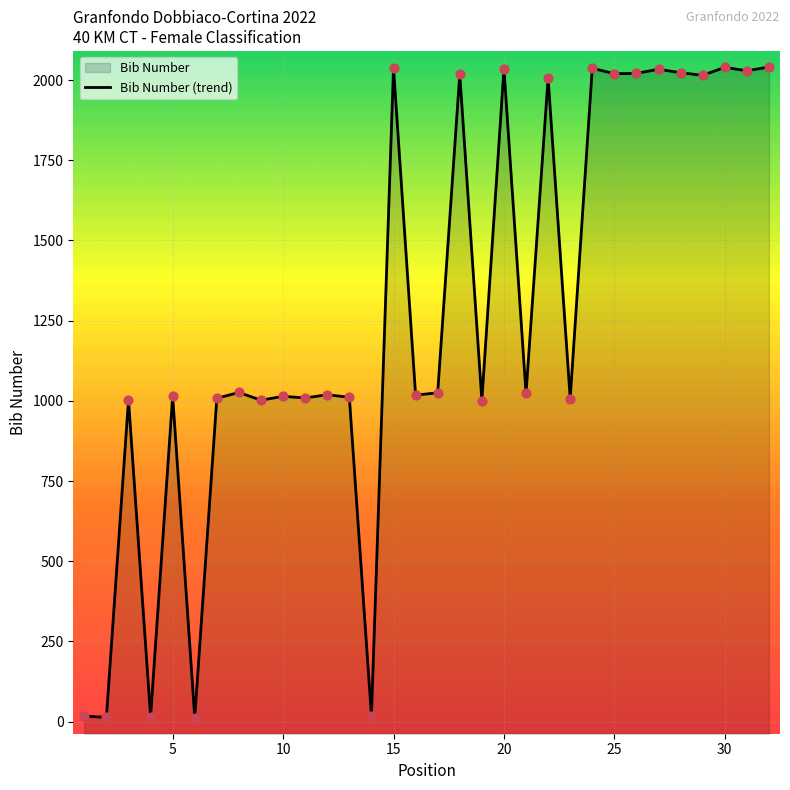

Which has a higher value, 30 or 6?

30